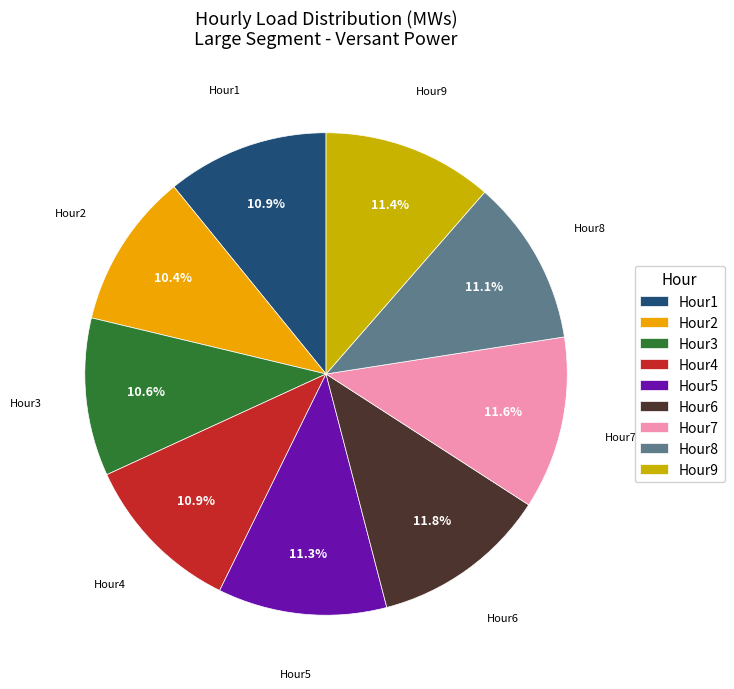

How many segments does this pie chart have?

9